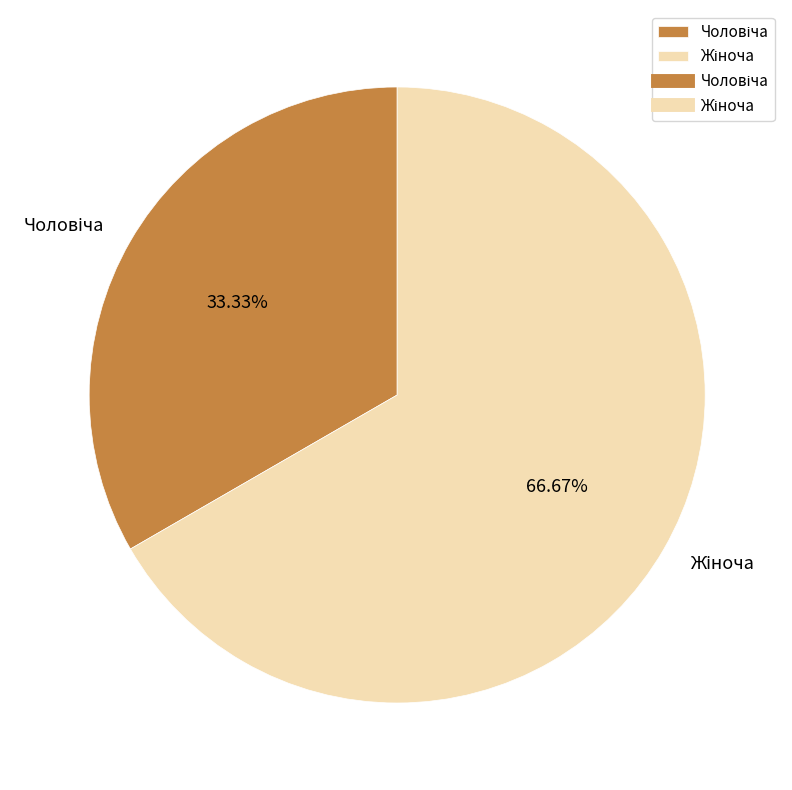

Is there a majority slice in this chart?

Yes